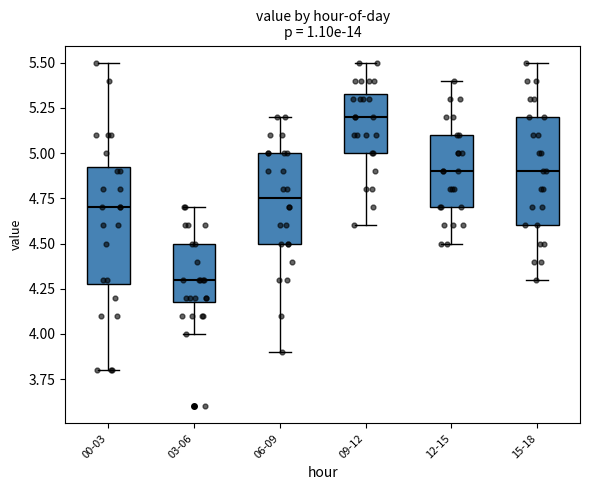

Reading left to right, read every box against the y-axis: the position of its median line, the range the box covers, and the ends of its whiskers. The values are not printed on the chart, so give them approximately, as read against the axis.

00-03: median 4.70, box 4.30 to 4.95, whiskers 3.80 to 5.50
03-06: median 4.30, box 4.20 to 4.50, whiskers 4.00 to 4.70
06-09: median 4.75, box 4.50 to 5.00, whiskers 3.90 to 5.20
09-12: median 5.20, box 5.00 to 5.35, whiskers 4.60 to 5.50
12-15: median 4.90, box 4.70 to 5.10, whiskers 4.50 to 5.40
15-18: median 4.90, box 4.60 to 5.20, whiskers 4.30 to 5.50